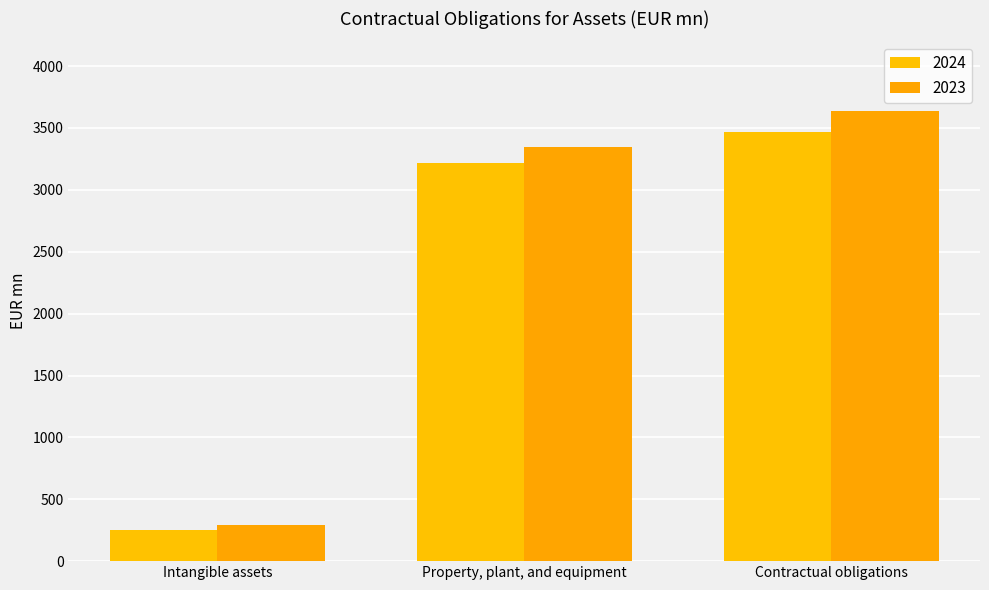

What is the difference between the highest and lowest values at Intangible assets?

48